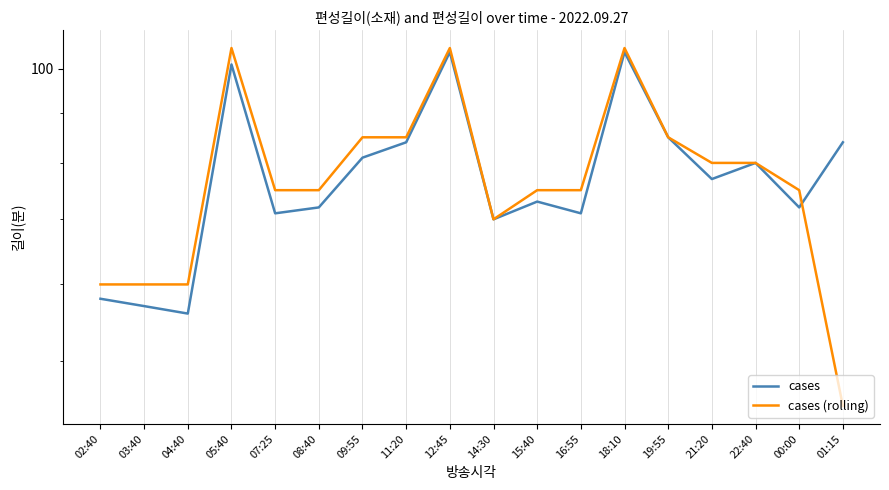

What is the total value across all series at 12:45?

209